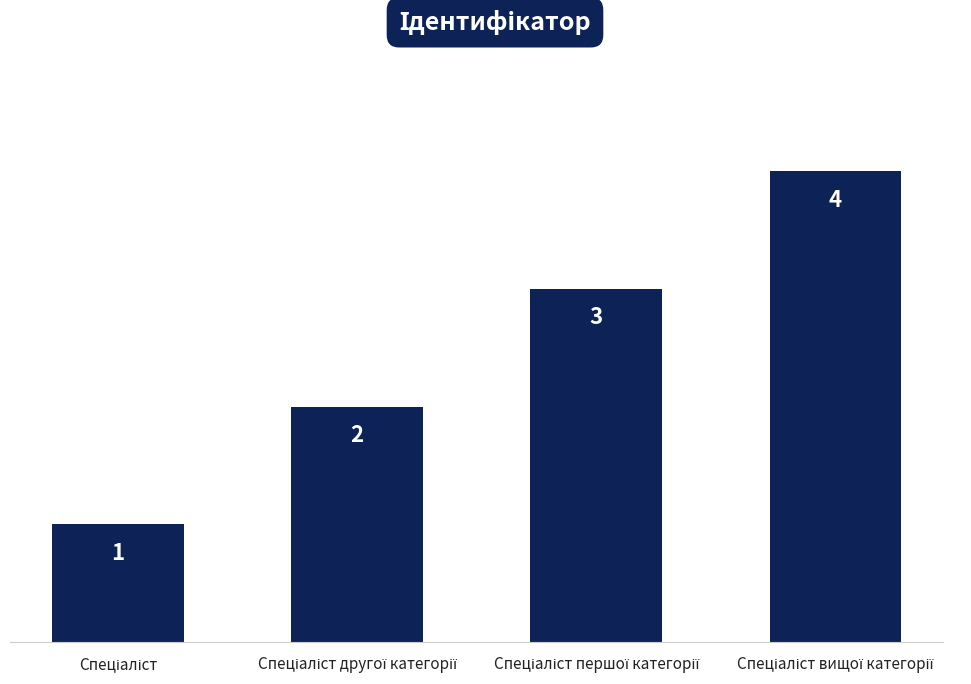

What is the maximum value shown in the chart?

4